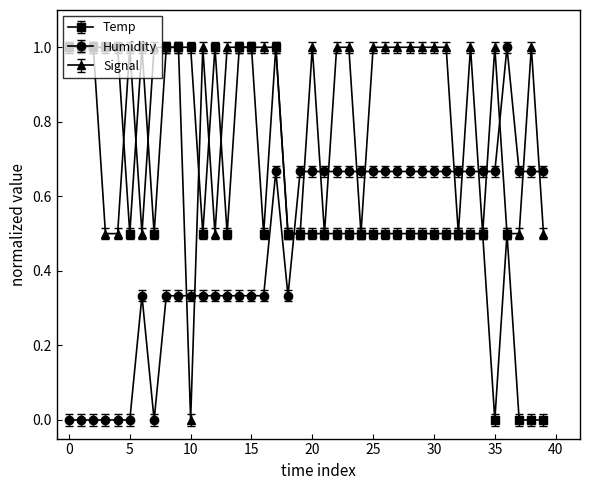

Count the number of categories in the chart.

40